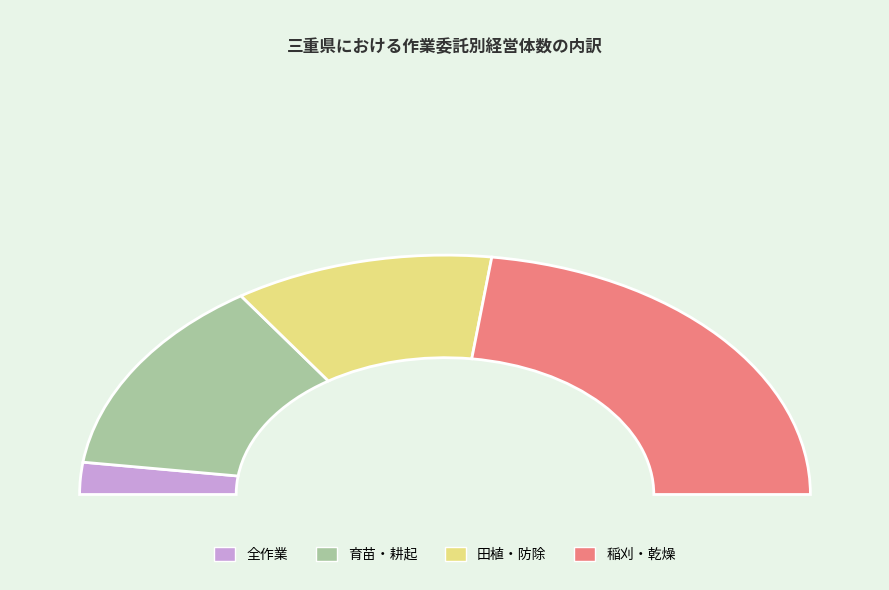

The 部分作業_耕起・代かき slice represents 16% of the pie. True or false?

True